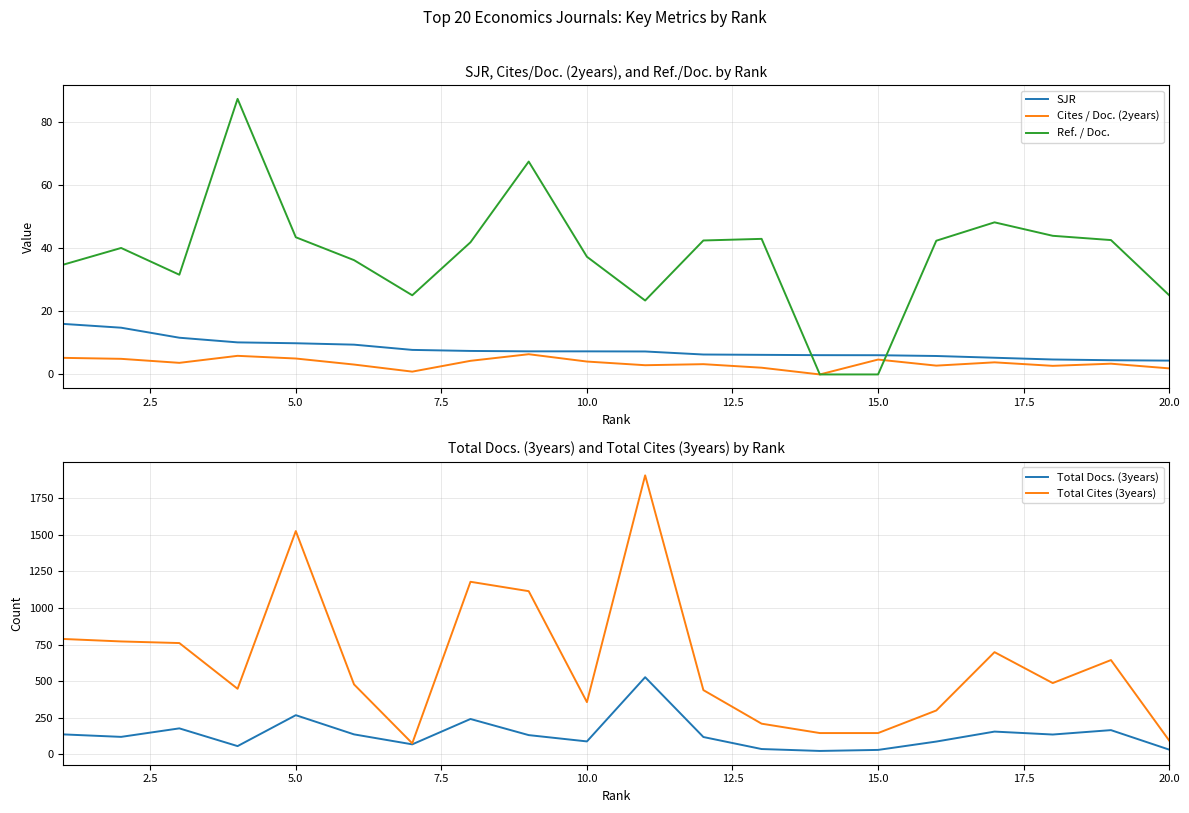

What is the maximum value for SJR?

16.0